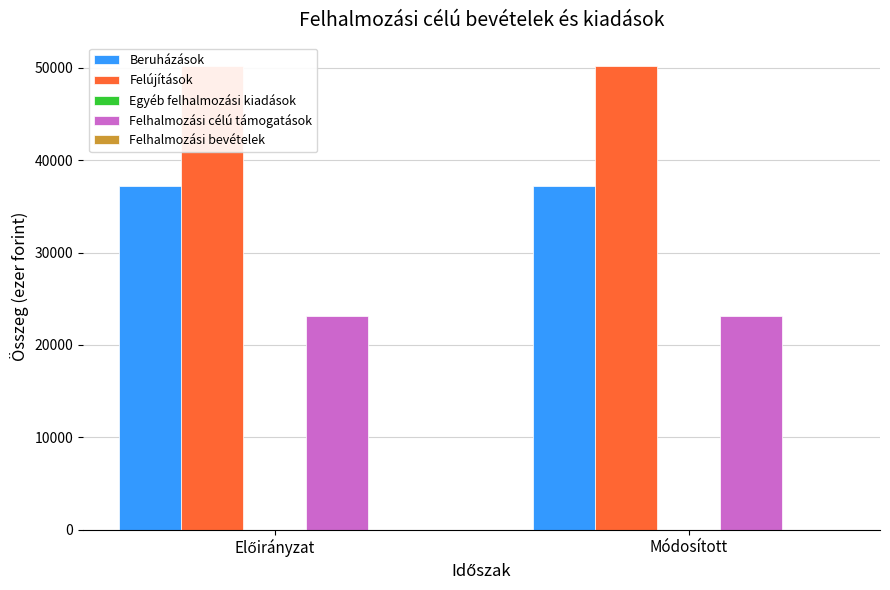

What are all the series names shown in the legend?

Beruházások, Felújítások, Egyéb felhalmozási kiadások, Felhalmozási célú támogatások, Felhalmozási bevételek